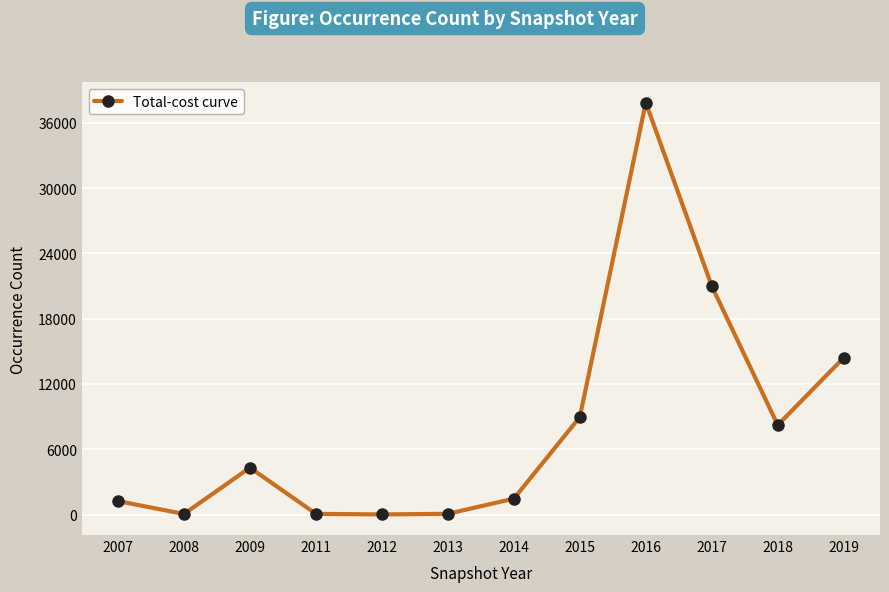

At which category does the chart reach its peak across all series?

2016